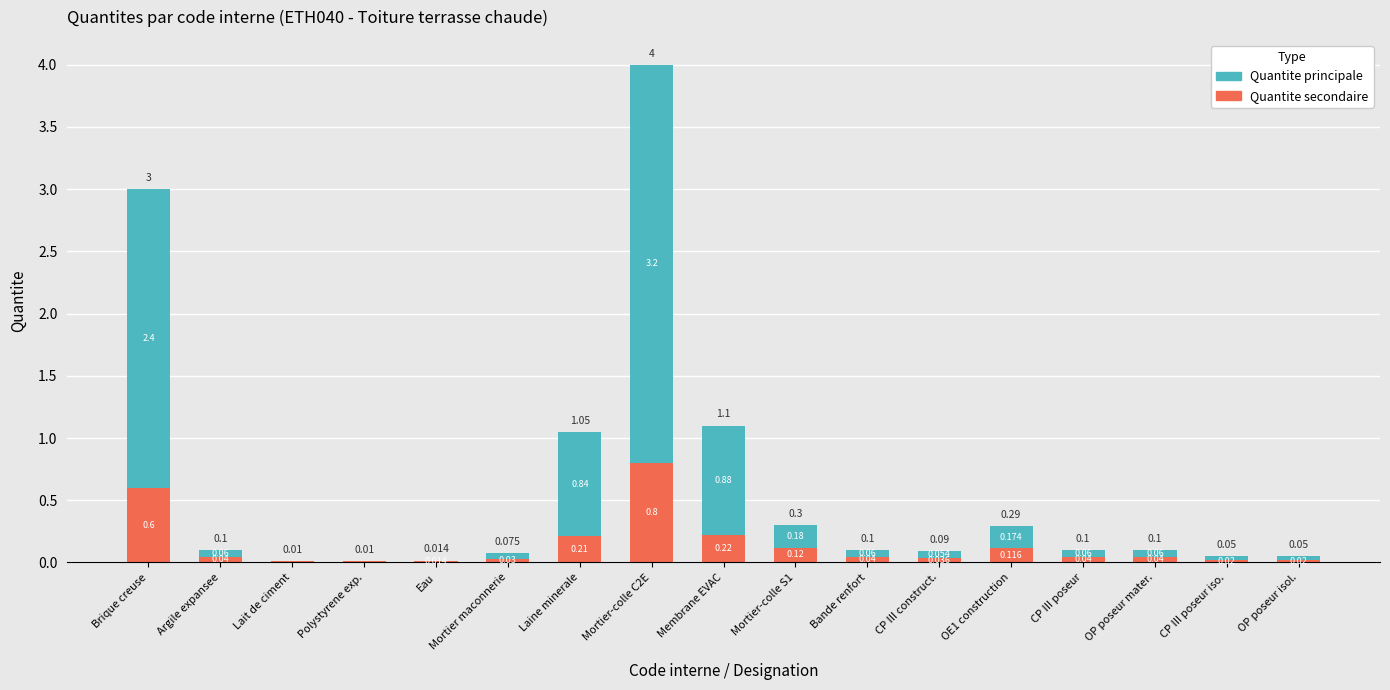

How many series are shown in this chart?

2